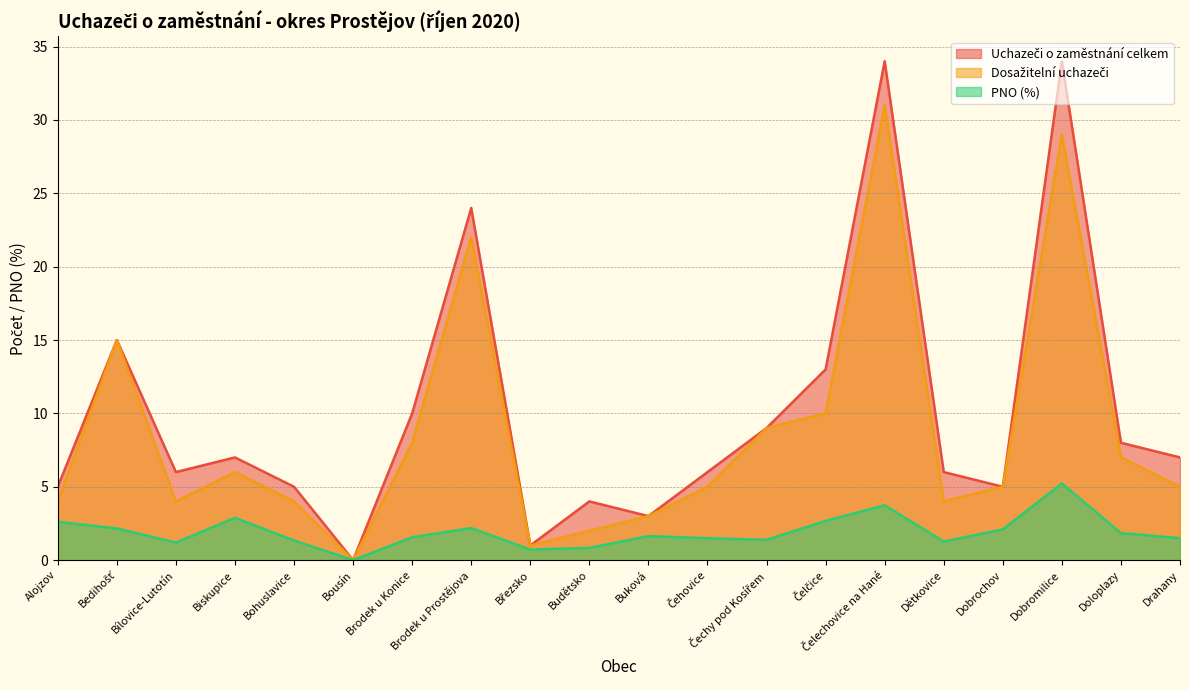

Which category has the lowest value in the Dosažitelní uchazeči series?

Bousín